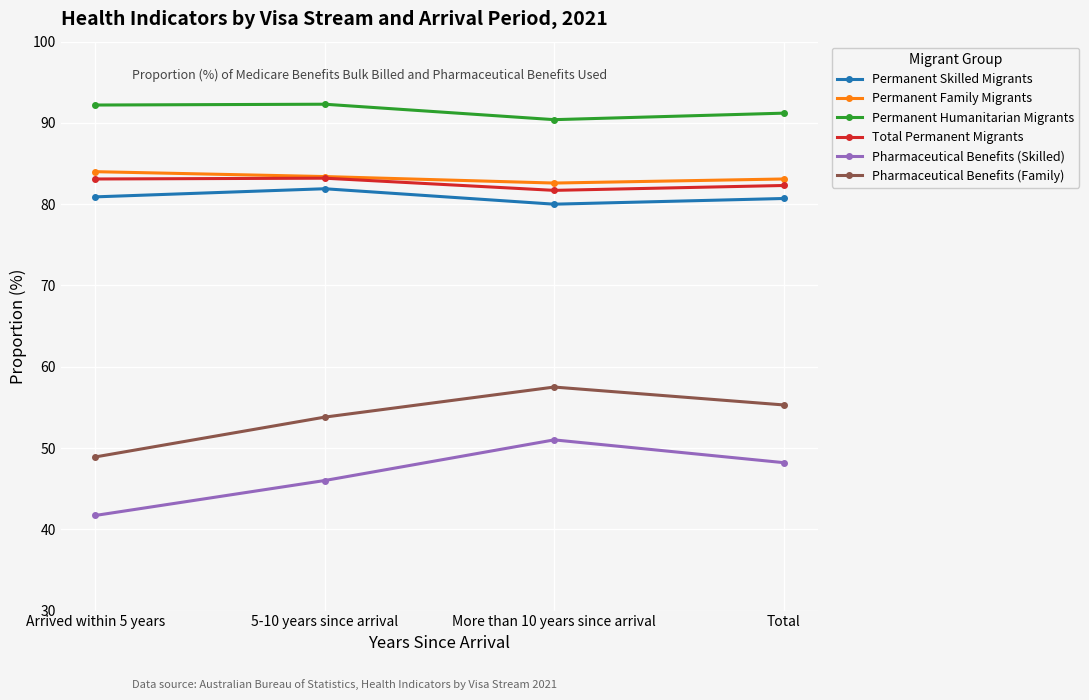

Where is the first local minimum for Total Permanent Migrants?

More than 10 years since arrival